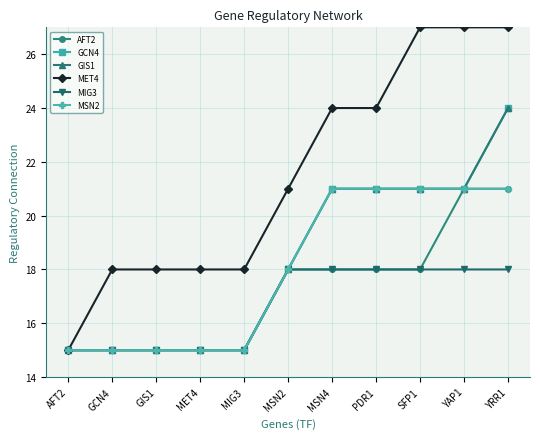

Which category has the highest value in the GIS1 series?

YRR1